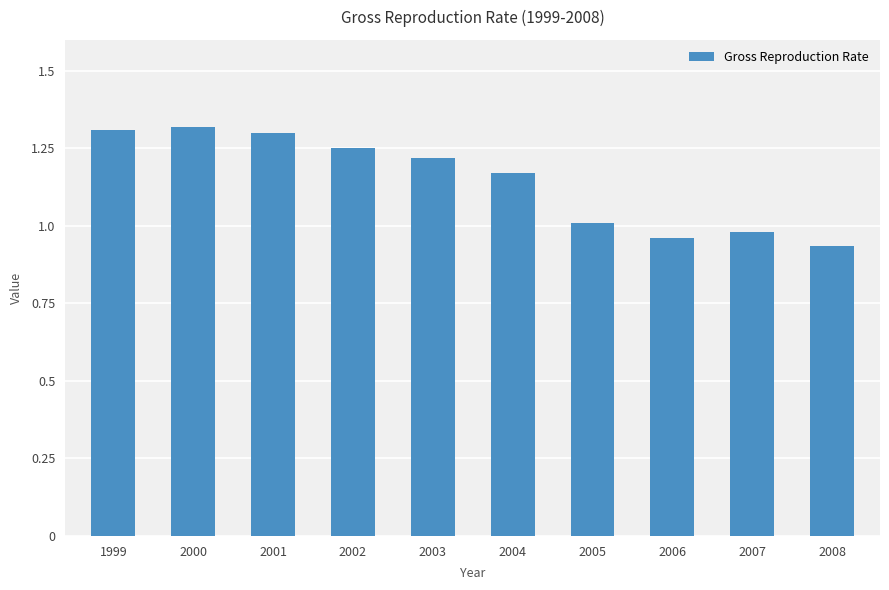

What is the average value?

1.1